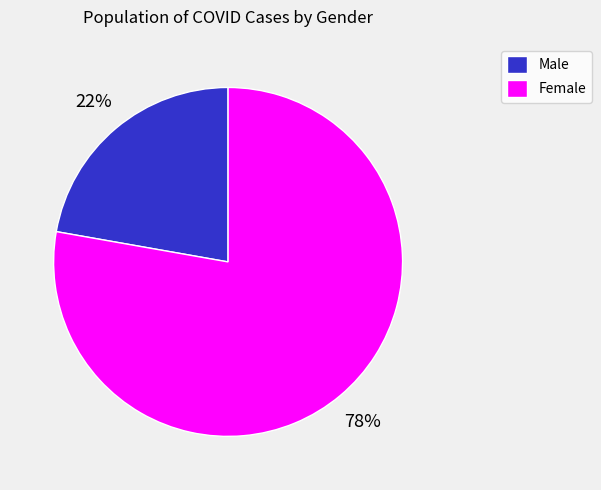

Is the sum of Male and Female greater than half?

Yes